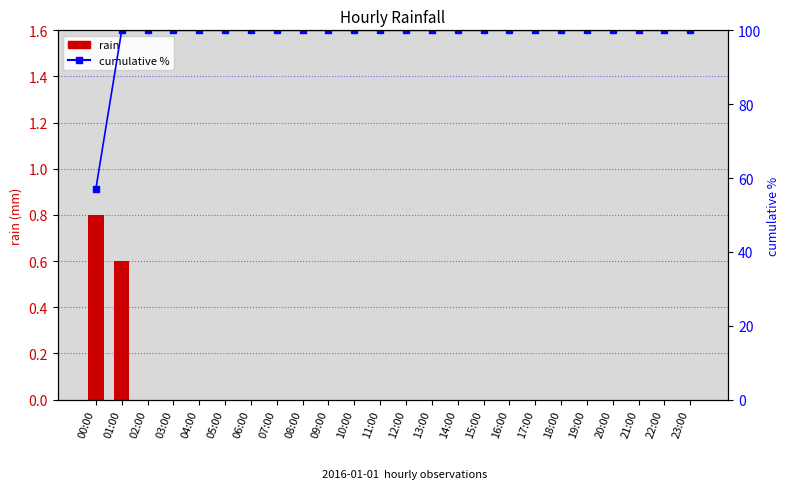

What is the difference between the maximum and second lowest values in the rain series?

0.8